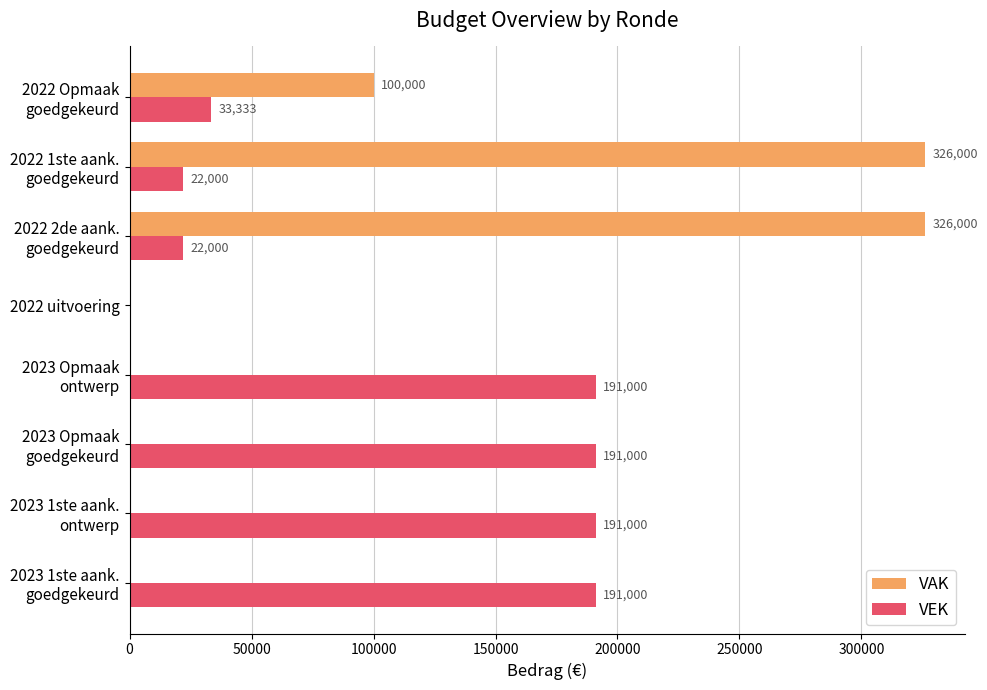

What is the maximum value for VAK?

326000